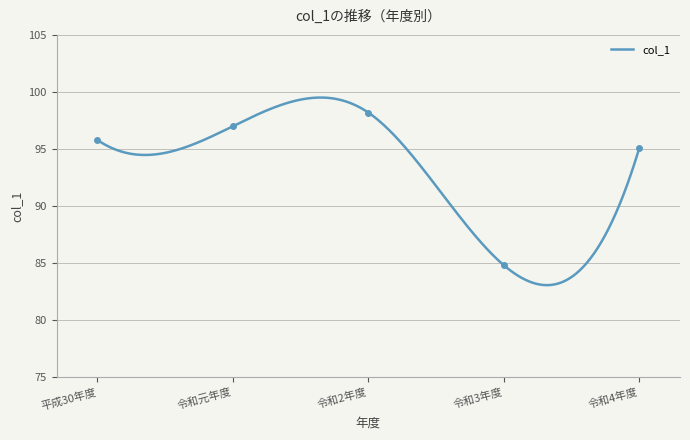

Reading left to right, list all the values displayed in this chart.

平成30年度=95.8	令和元年度=97.0	令和2年度=98.2	令和3年度=84.8	令和4年度=95.1